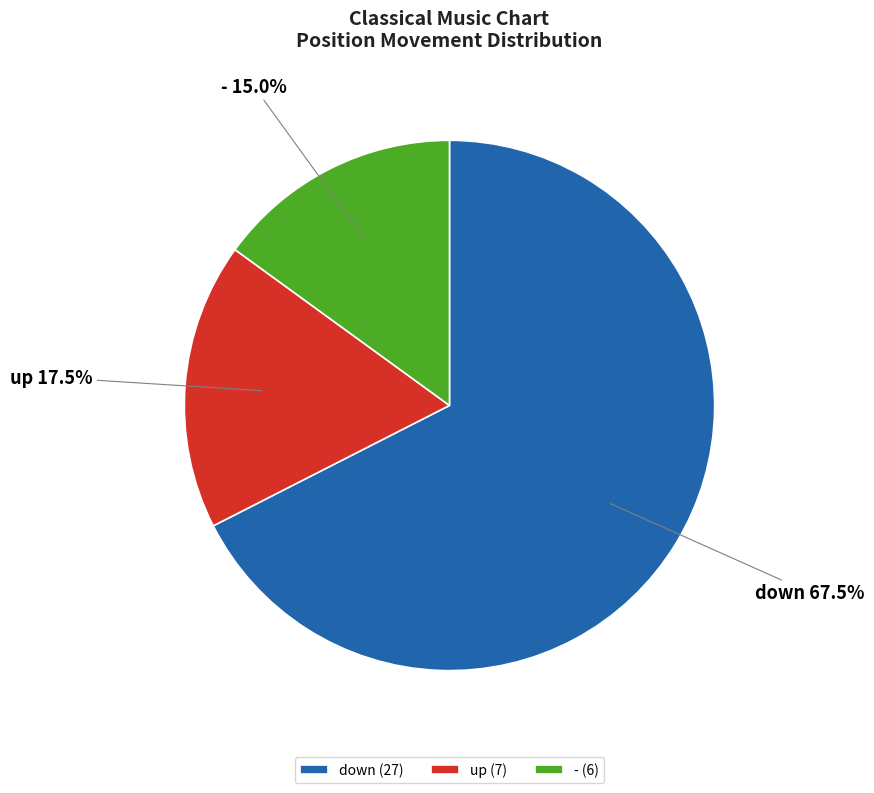

To the nearest percent, what is the average slice percentage?

33%